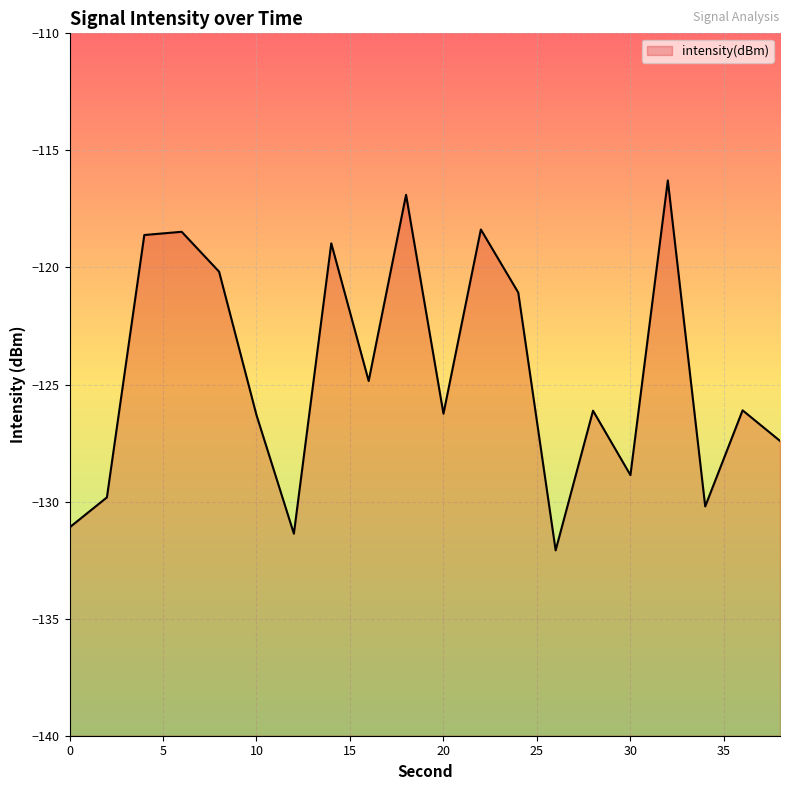

At which category does the chart reach its minimum across all series?

26